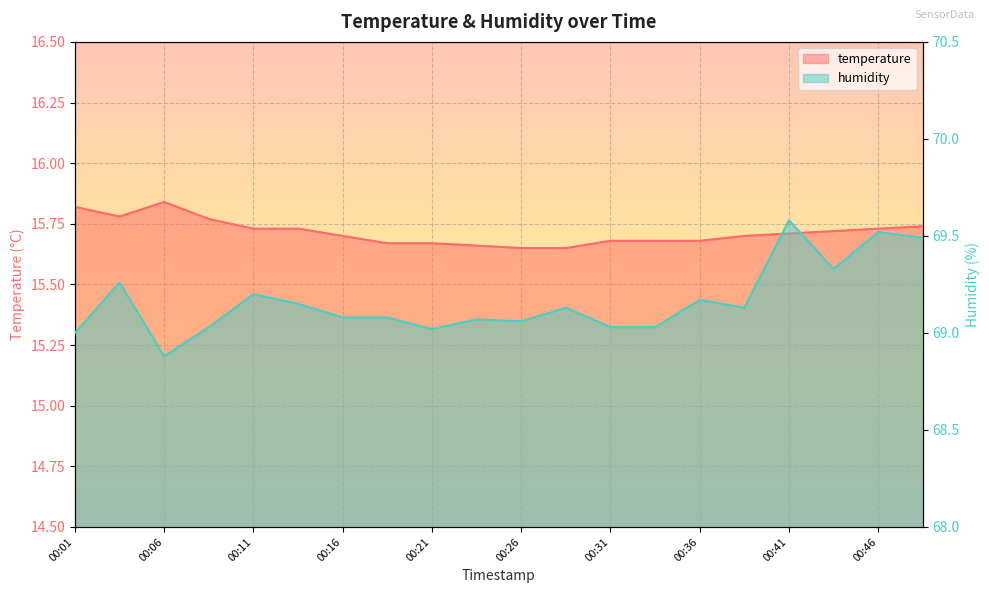

What is the difference between the humidity values at 00:39 and 00:34?

0.1